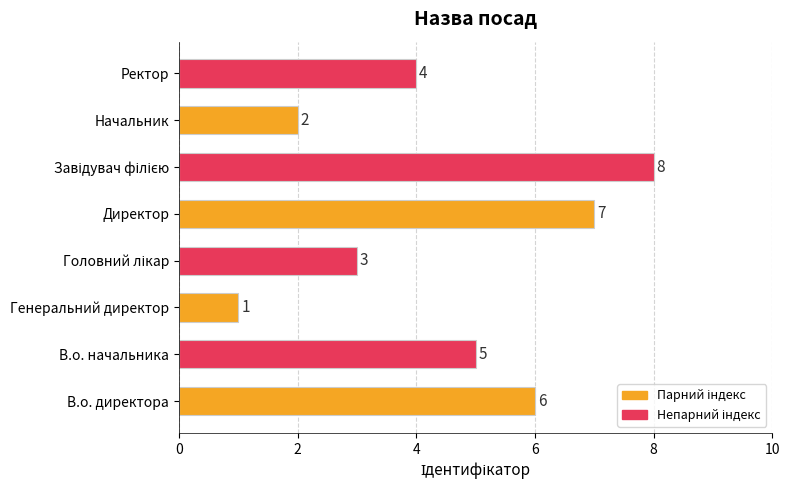

Reading bottom to top, transcribe all the data shown in this chart.

6	5	1	3	7	8	2	4